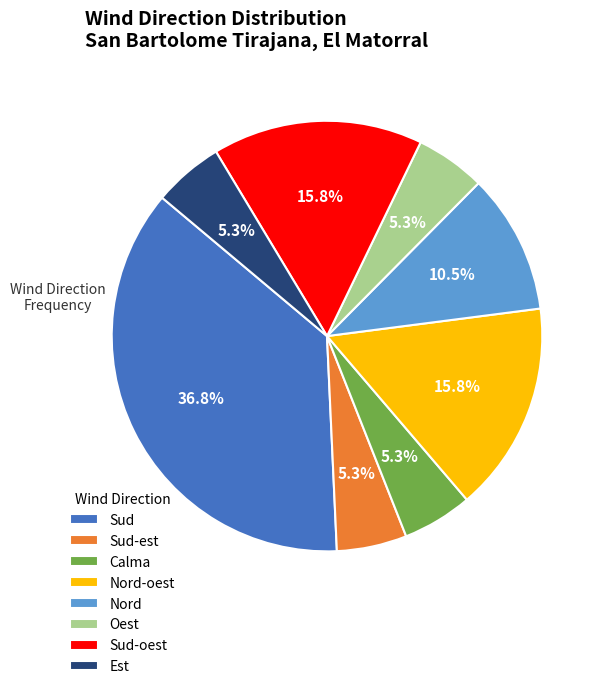

Approximately how many times larger is the value at Calma compared to Sud-est?

1.0